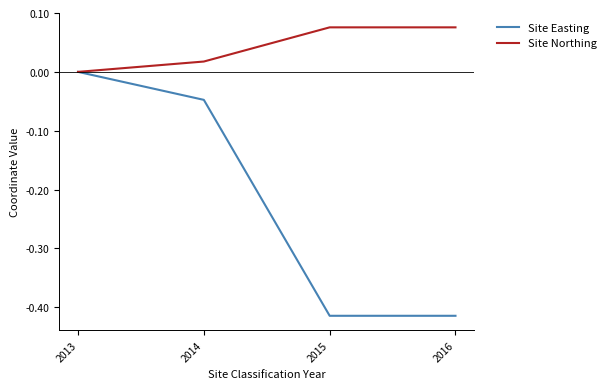

True or false: Site Northing has more than 2 points higher than both neighbors.

False